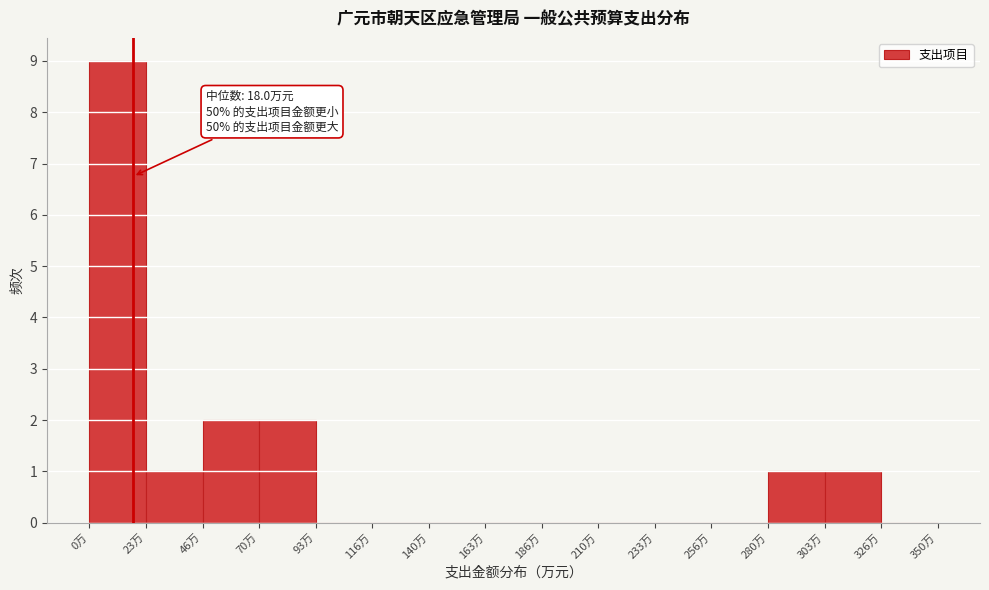

Which range on the x-axis has the tallest bar?

0 to 25